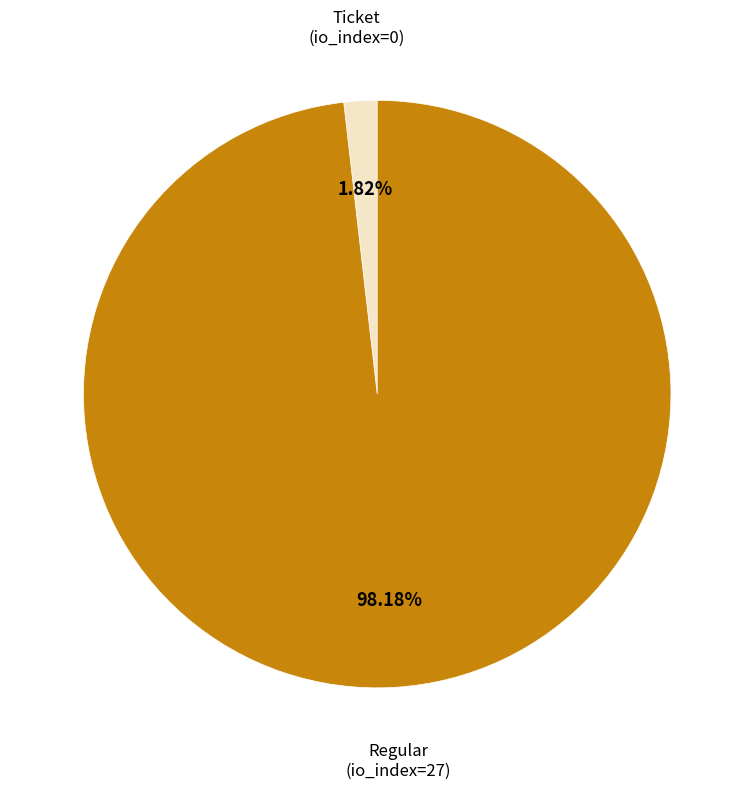

To the nearest percent, what is the difference between the largest and smallest slice percentages?

96%